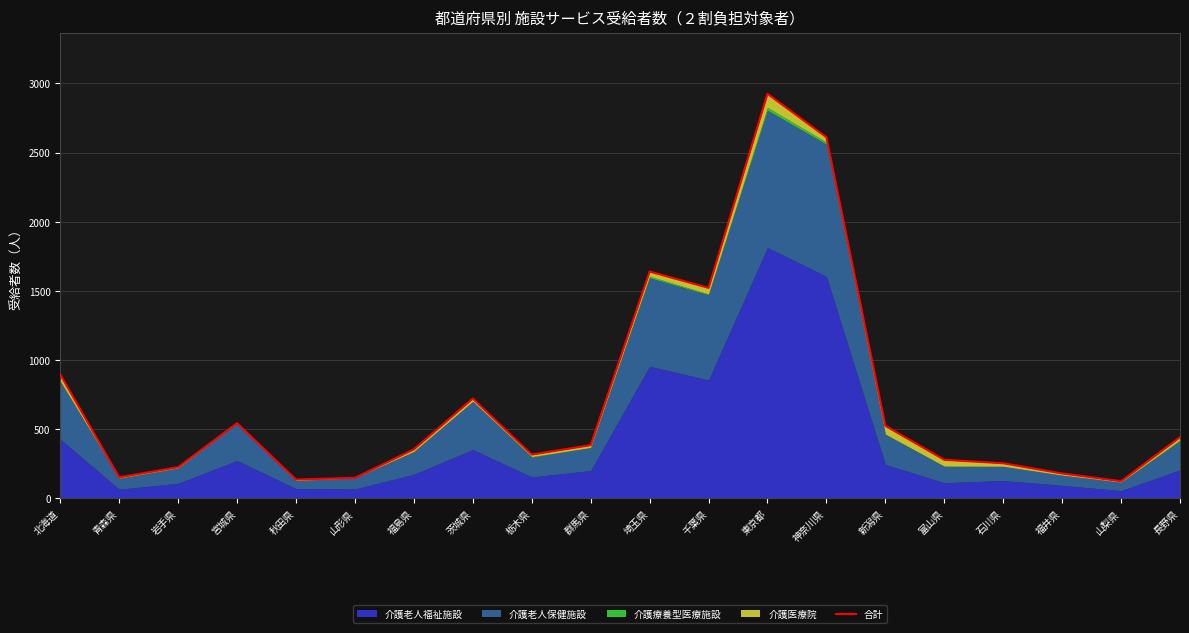

What is the difference between the maximum and minimum values?

2803